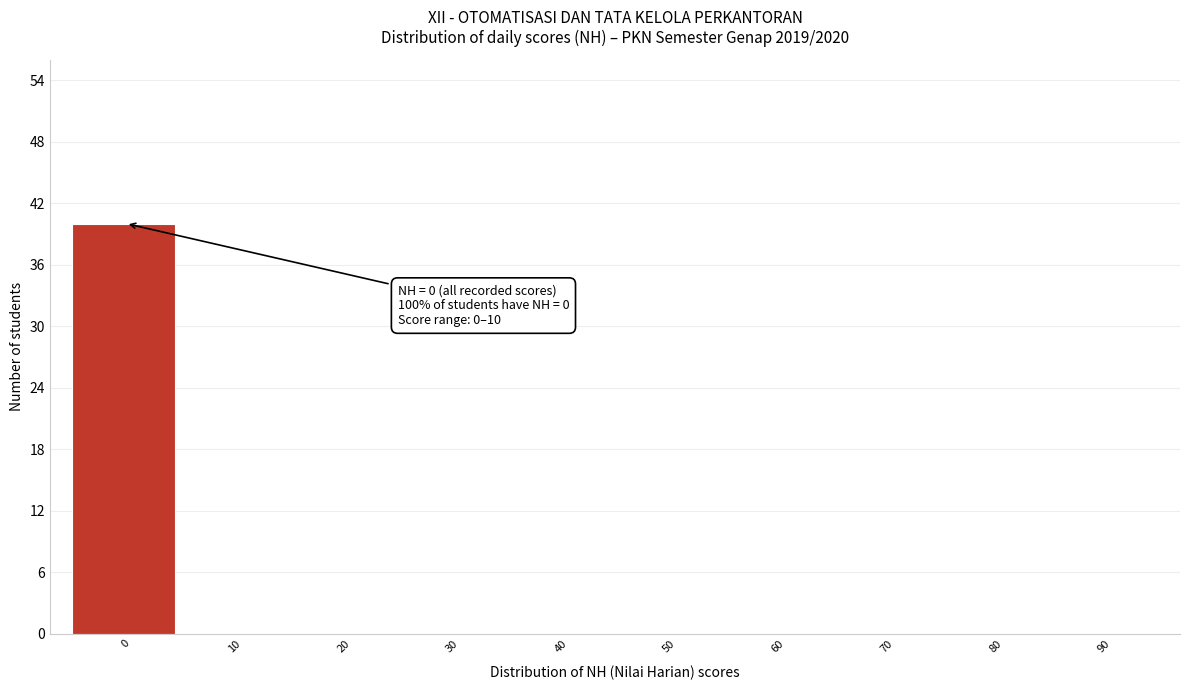

Reading left to right, what are all the values shown in this chart?

0=40	10=0	20=0	30=0	40=0	50=0	60=0	70=0	80=0	90=0